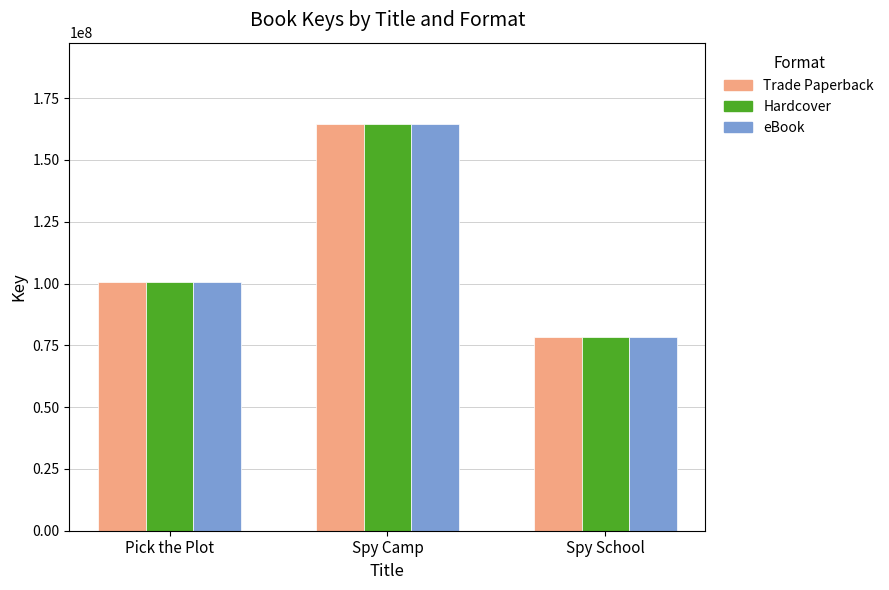

How many data points in Hardcover are less than 100478524?

1